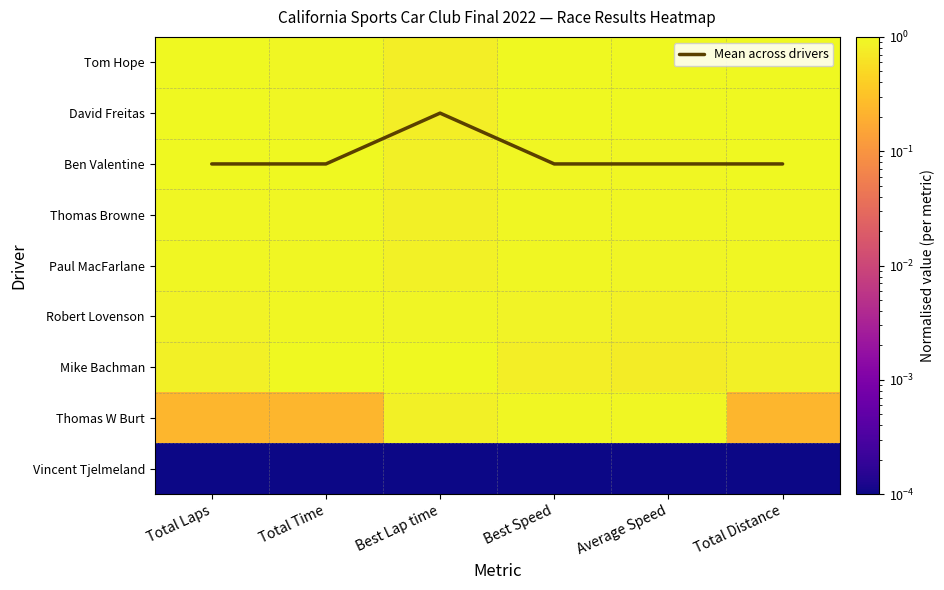

Which series has the largest range (max minus min)?

Mean across drivers